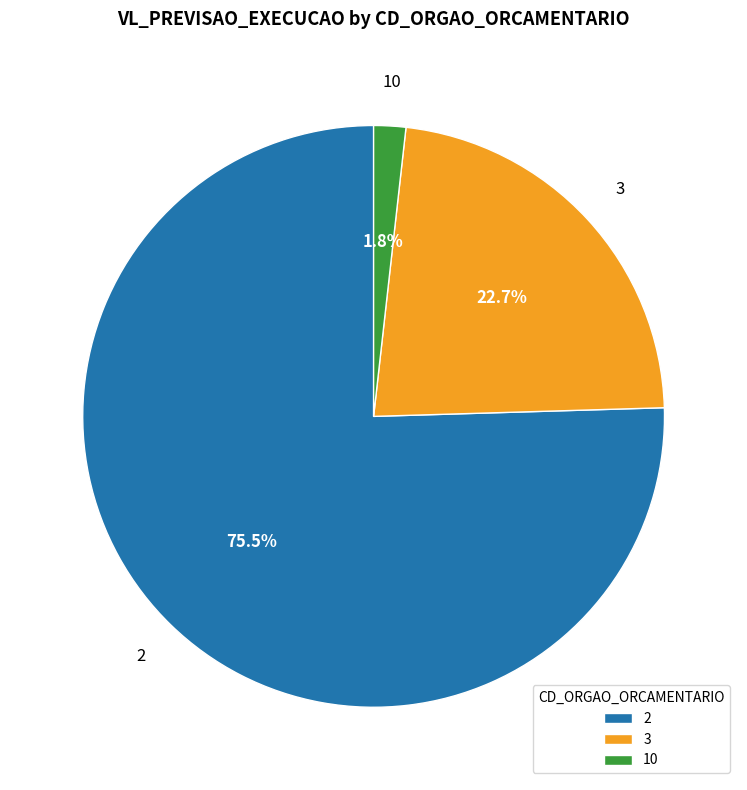

What portion of the pie excludes 3?

77.3%